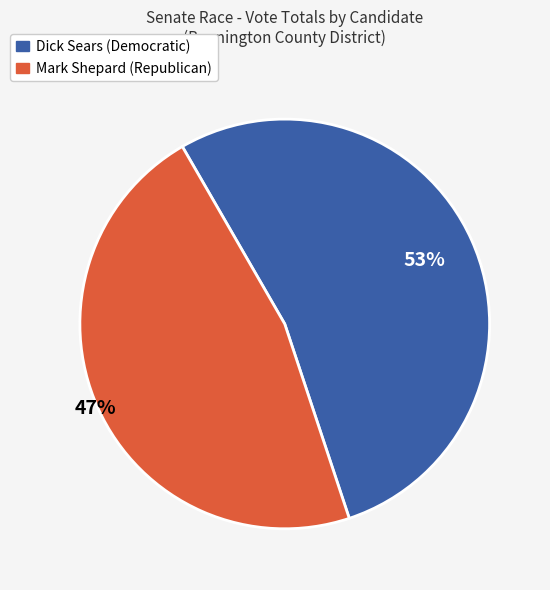

To the nearest percent, what is the difference between the largest and smallest slice percentages?

6%